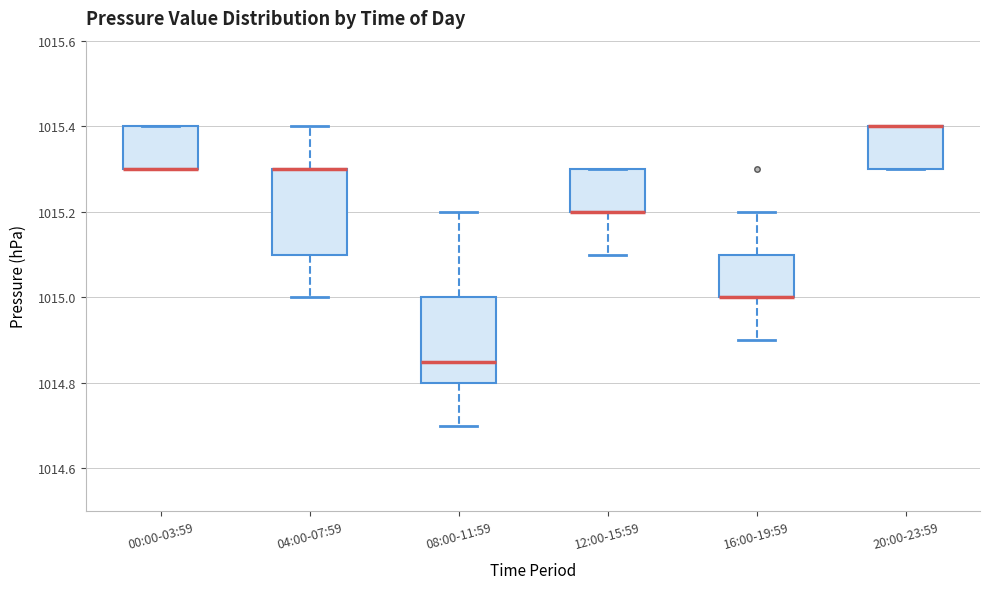

Reading left to right, read every box against the y-axis: the position of its median line, the range the box covers, and the ends of its whiskers. The values are not printed on the chart, so give them approximately, as read against the axis.

00:00-03:59: median 1015.30 (drawn on the box's lower edge), box 1015.30 to 1015.40, whiskers 1015.30 to 1015.40
04:00-07:59: median 1015.30 (drawn on the box's upper edge), box 1015.10 to 1015.30, whiskers 1015.00 to 1015.40
08:00-11:59: median 1014.86, box 1014.80 to 1015.00, whiskers 1014.70 to 1015.20
12:00-15:59: median 1015.20 (drawn on the box's lower edge), box 1015.20 to 1015.30, whiskers 1015.10 to 1015.30
16:00-19:59: median 1015.00 (drawn on the box's lower edge), box 1015.00 to 1015.10, whiskers 1014.90 to 1015.20
20:00-23:59: median 1015.40 (drawn on the box's upper edge), box 1015.30 to 1015.40, whiskers 1015.30 to 1015.40